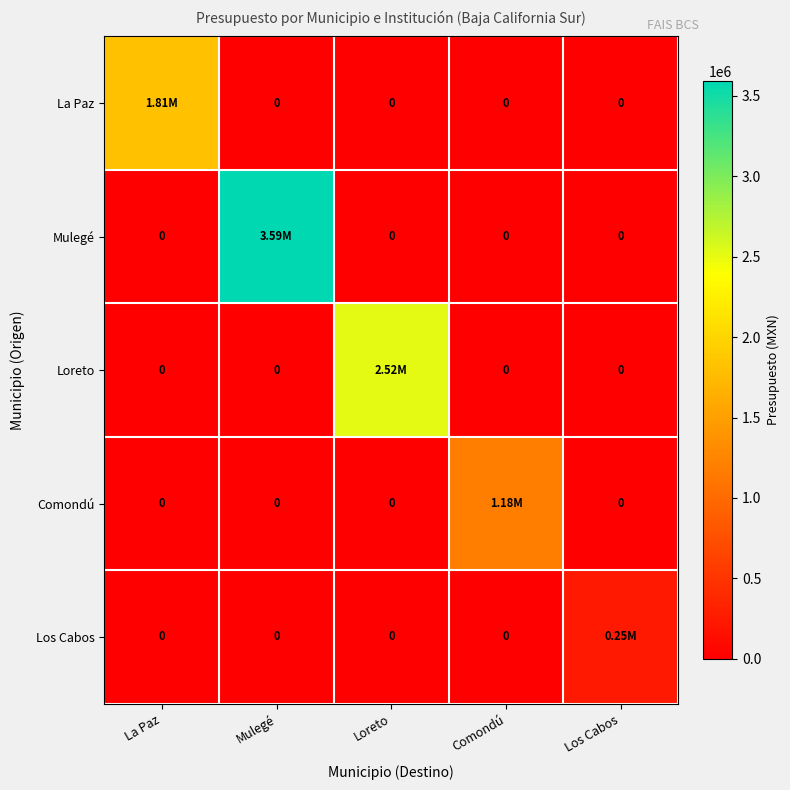

What is the spread (max minus min) of values at Los Cabos?

249000.0